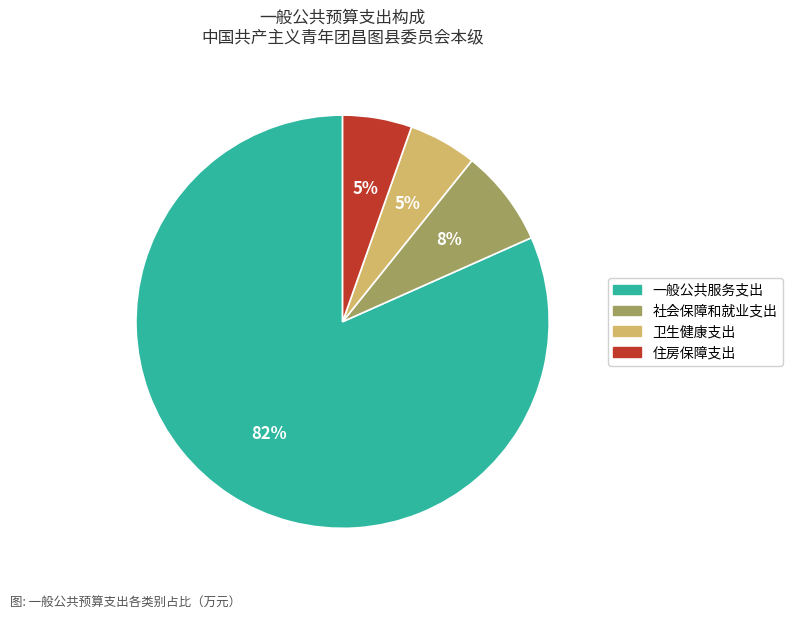

What is the ratio of the value at 住房保障支出 to the value at 一般公共服务支出?

0.1